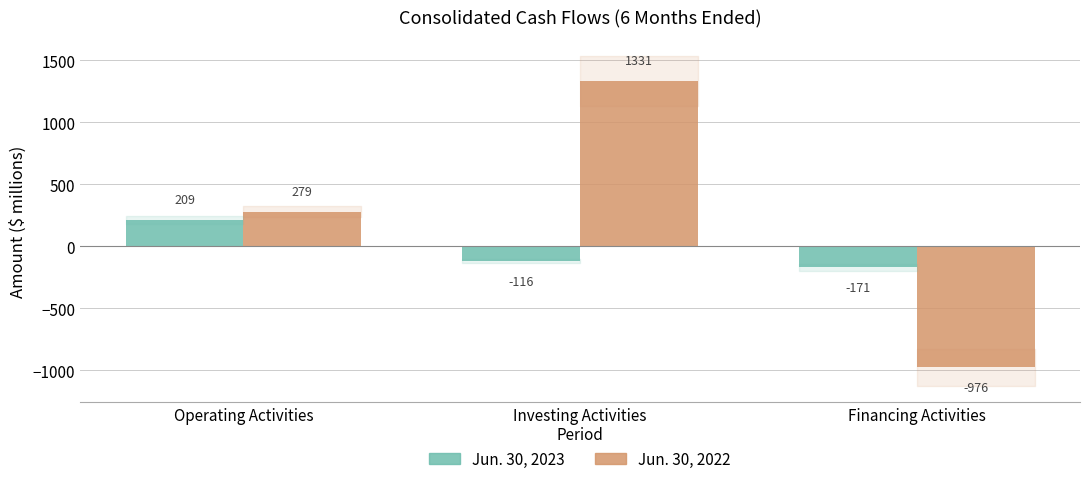

Are the bars grouped side by side (vs. stacked)?

Yes